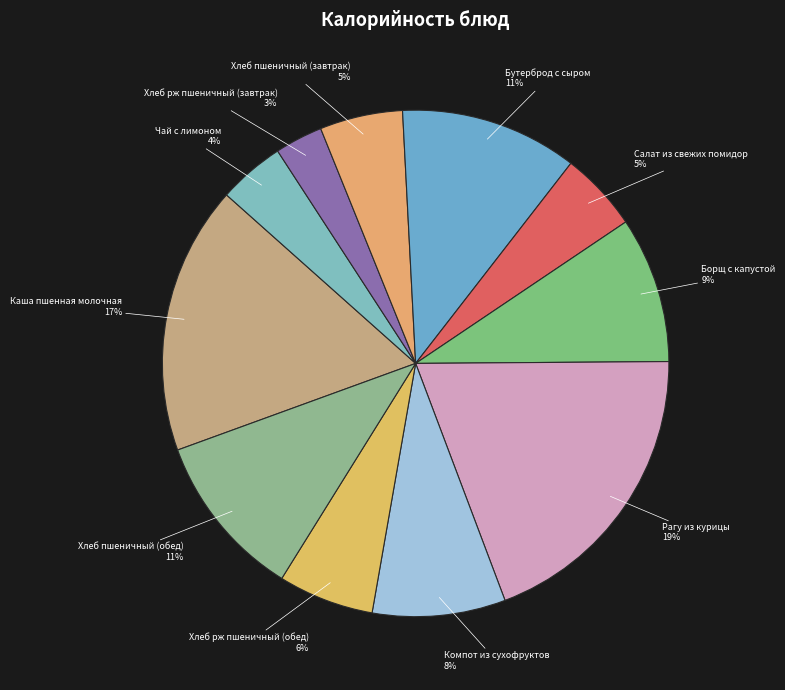

To the nearest percent, what portion does Хлеб пшеничный (обед) represent?

11%